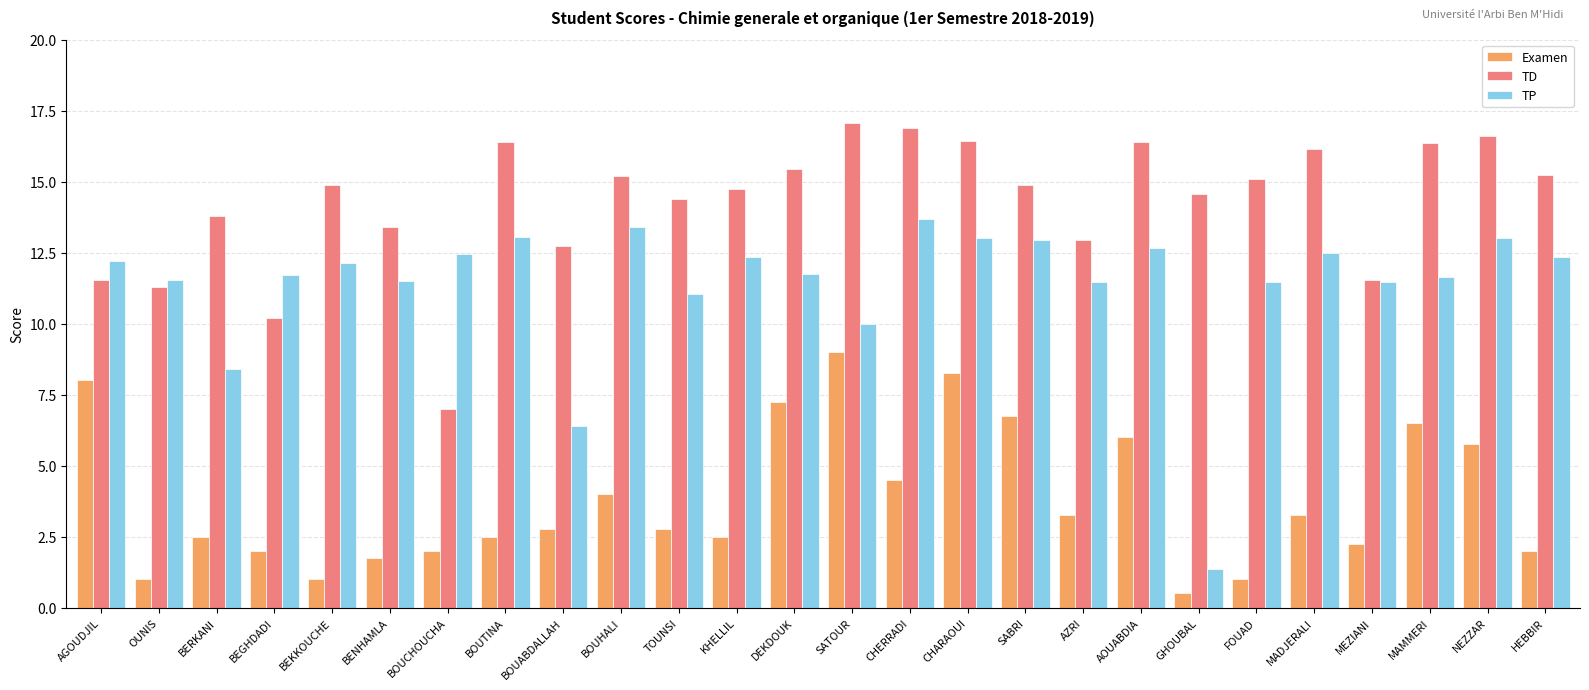

Read the Examen value at TOUNSI.

2.8